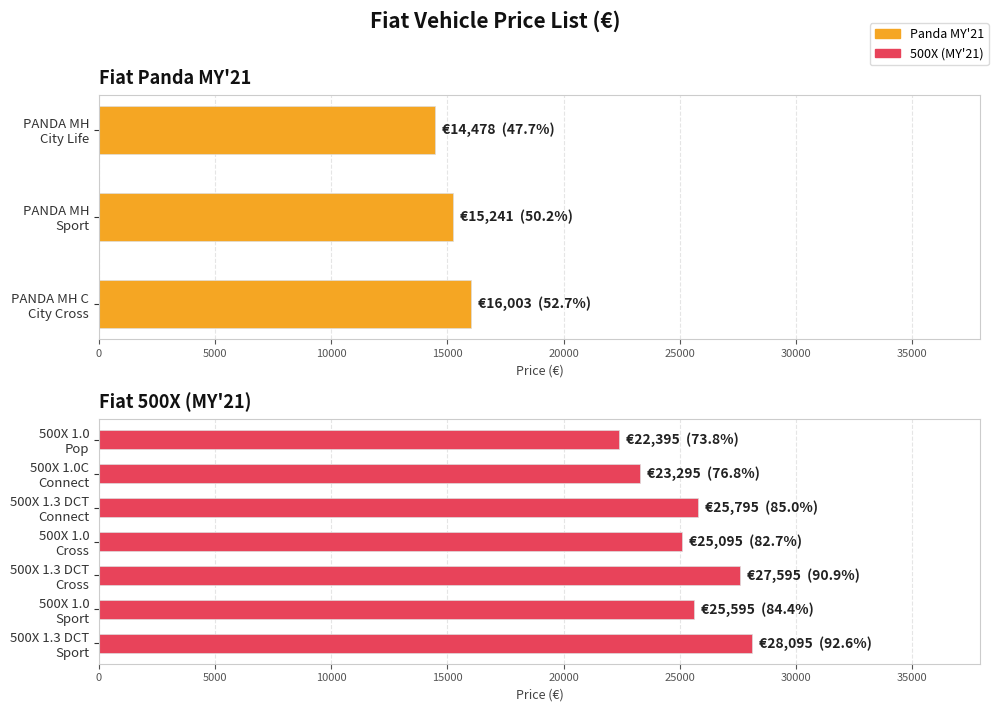

Rank the categories by value from highest to lowest.

500X 1.3 T4 DCT Sport, 500X 1.3 T4 DCT Cross, 500X 1.3 T4 DCT Connect, 500X 1.0 T3 Sport, 500X 1.0 T3 Cross, 500X 1.0 T3 C Connect, 500X 1.0 T3 Pop, PANDA 1.0 Mild Hybrid C City Cross, PANDA 1.0 Mild Hybrid Sport, PANDA 1.0 Mild Hybrid City Life